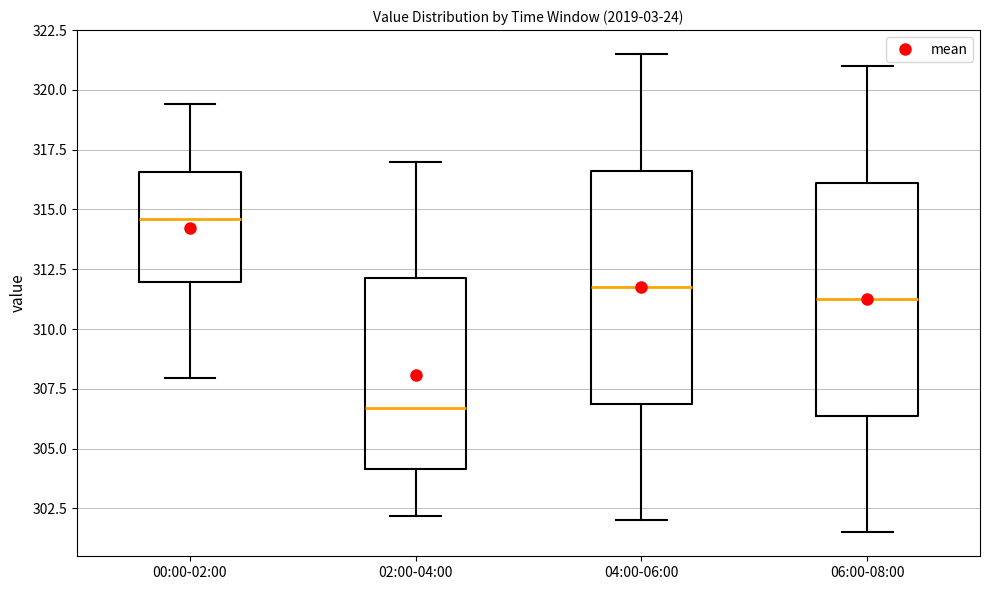

Reading left to right, read every box against the y-axis: the position of its median line, the range the box covers, and the ends of its whiskers. The values are not printed on the chart, so give them approximately, as read against the axis.

00:00-02:00: median 314.5, box 312.0 to 316.5, whiskers 308.0 to 319.5
02:00-04:00: median 306.5, box 304.0 to 312.0, whiskers 302.0 to 317.0
04:00-06:00: median 312.0, box 307.0 to 316.5, whiskers 302.0 to 321.5
06:00-08:00: median 311.5, box 306.5 to 316.0, whiskers 301.5 to 321.0